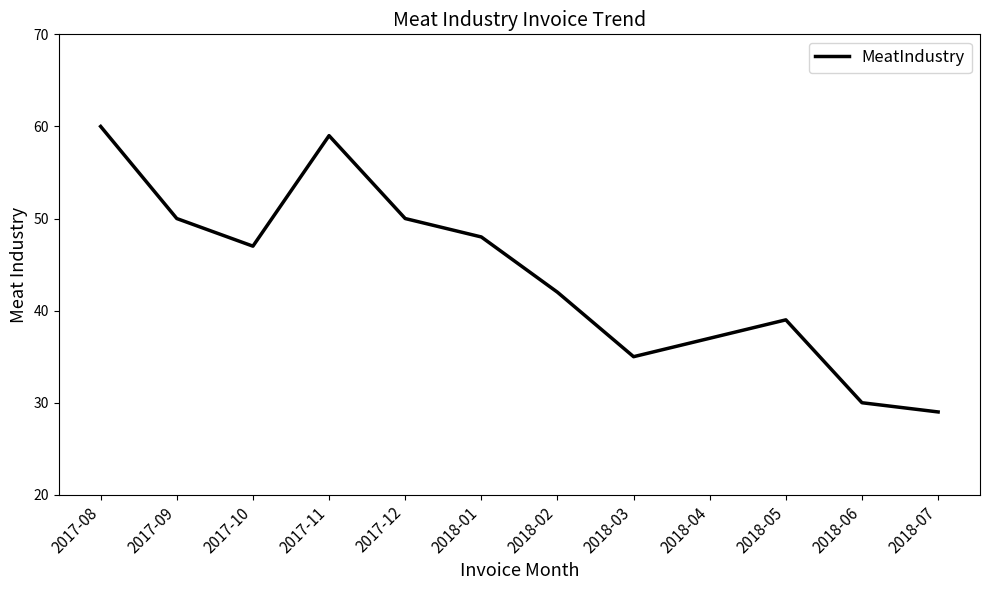

Count the number of categories in the chart.

12